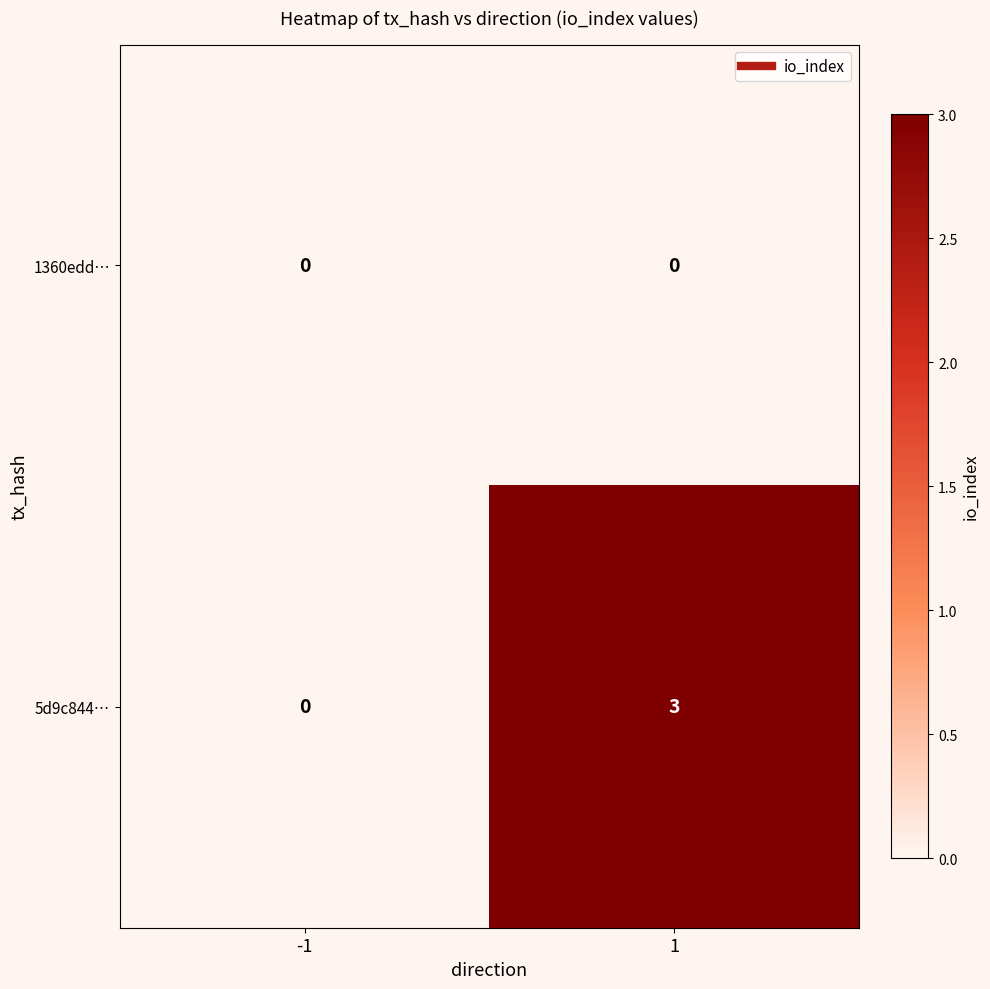

Which category has the highest value across all series?

1